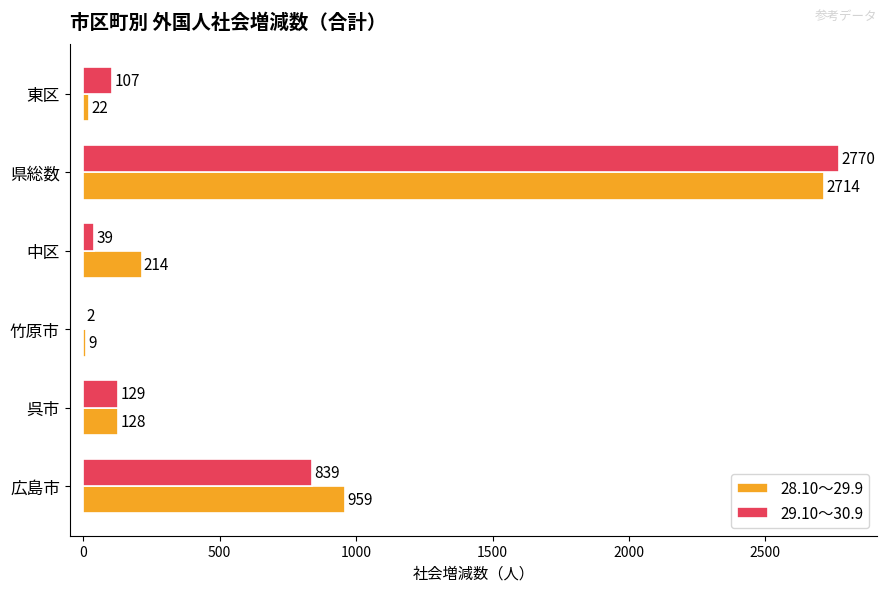

Which series has the largest total across all categories?

28.10～29.9